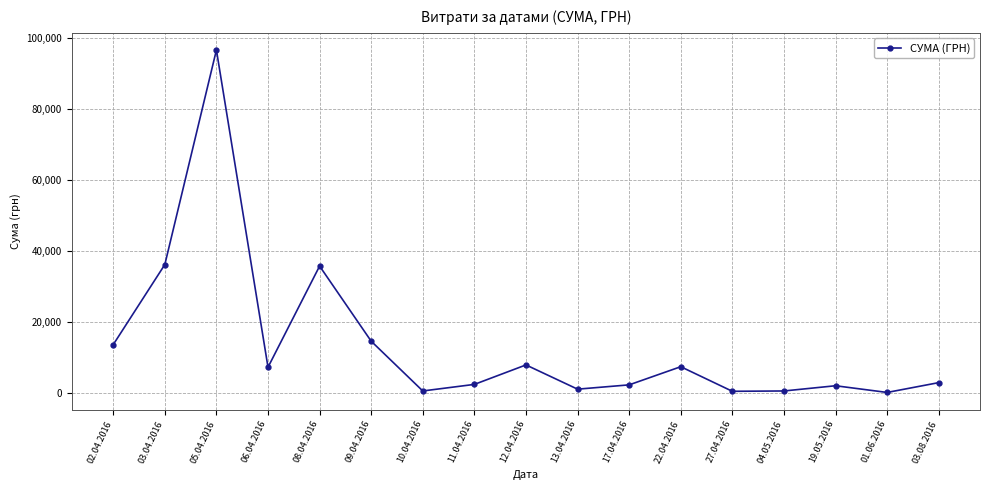

Where is the first local minimum?

06.04.2016